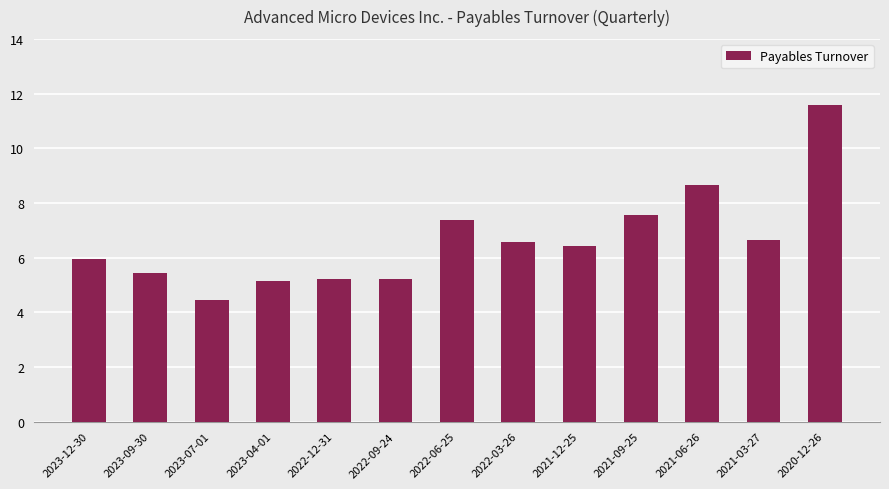

What is the label of the 6th bar from the left?

2022-09-24